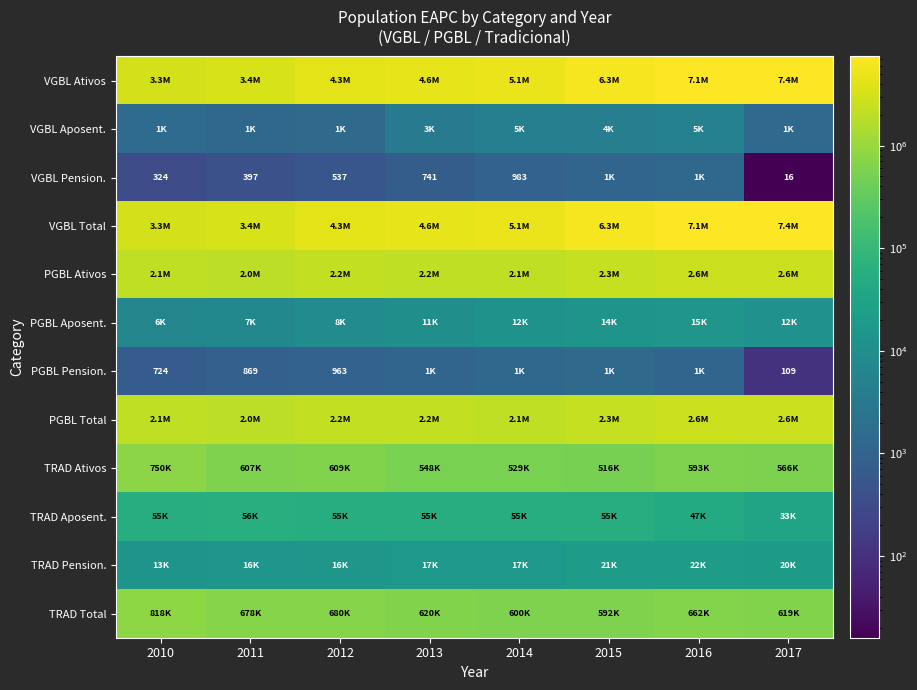

What is the difference between the VGBL Pension. values at 2013 and 2010?

417